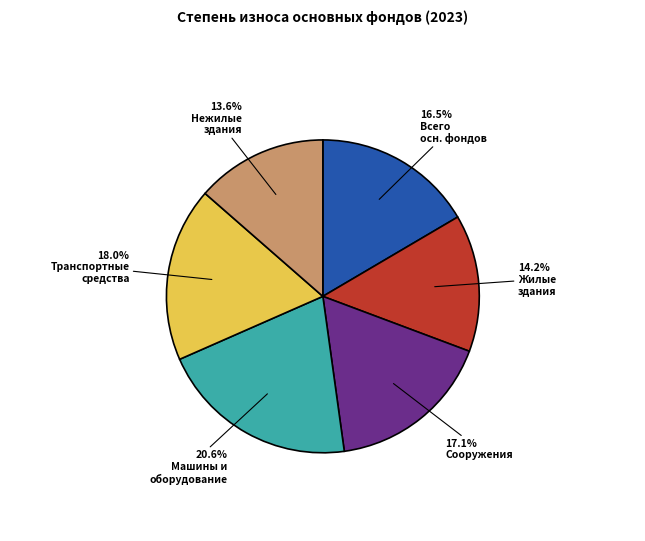

To the nearest percent, what is the difference between the largest and smallest slice percentages?

7%